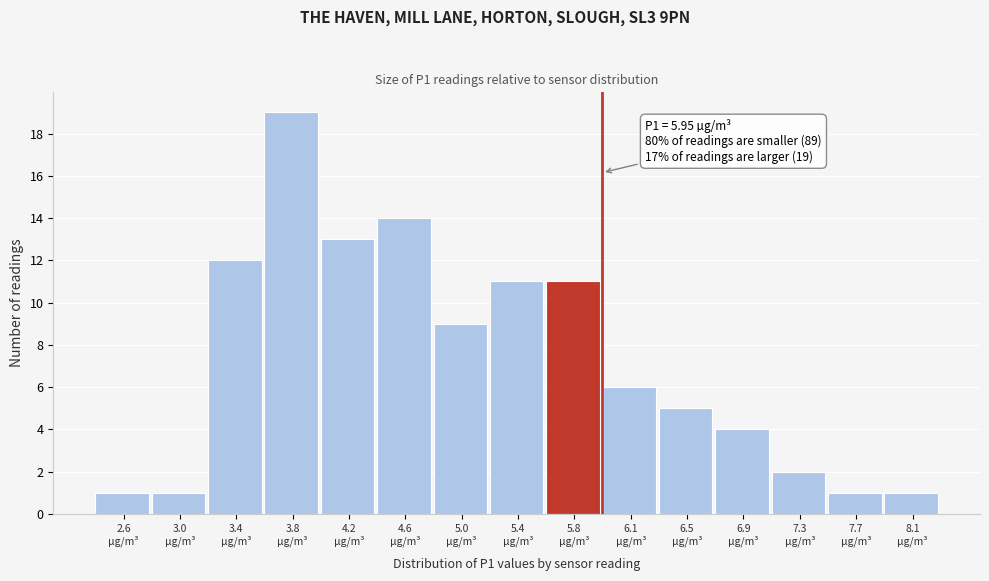

Over which range of the x-axis is the bar tallest?

3.60 to 4.00